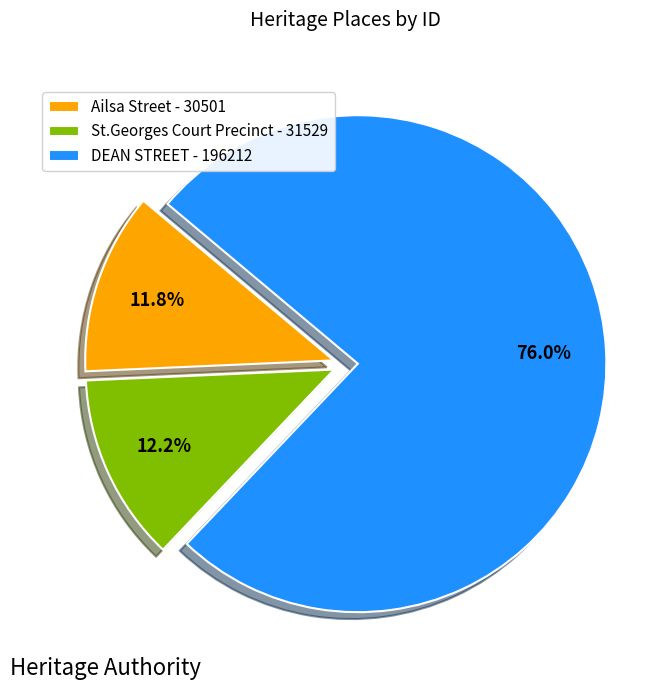

Which has a higher value, St.Georges Court Precinct - 31529 or DEAN STREET - 196212?

DEAN STREET - 196212